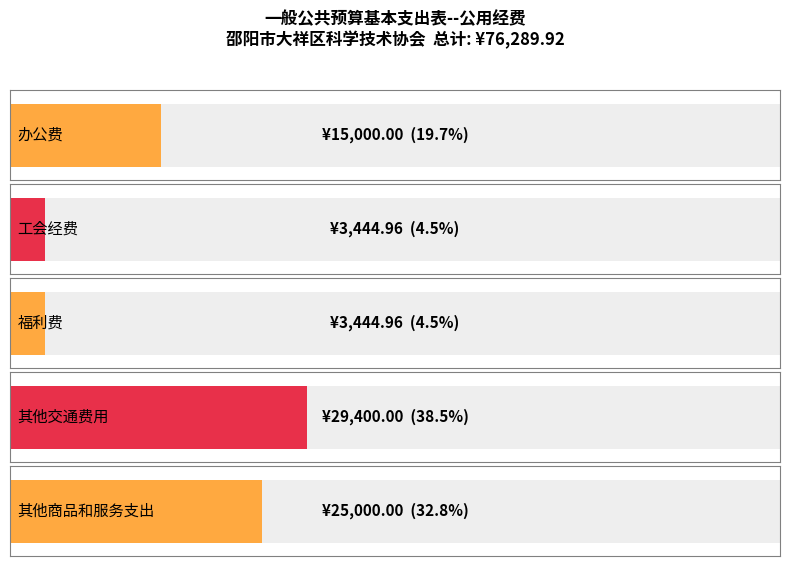

How many values are below 15000?

2